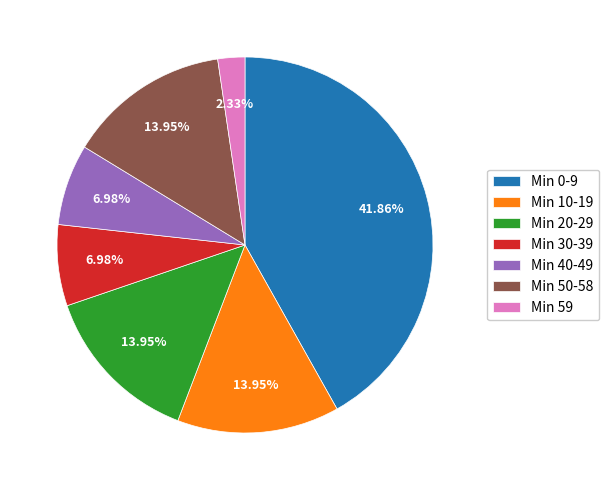

Is Min 30-39 the majority of the pie?

No